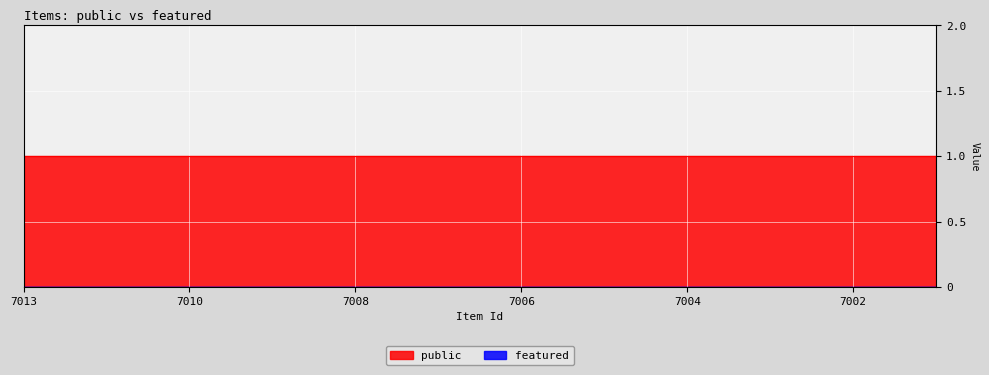

Which series has the largest total across all categories?

public